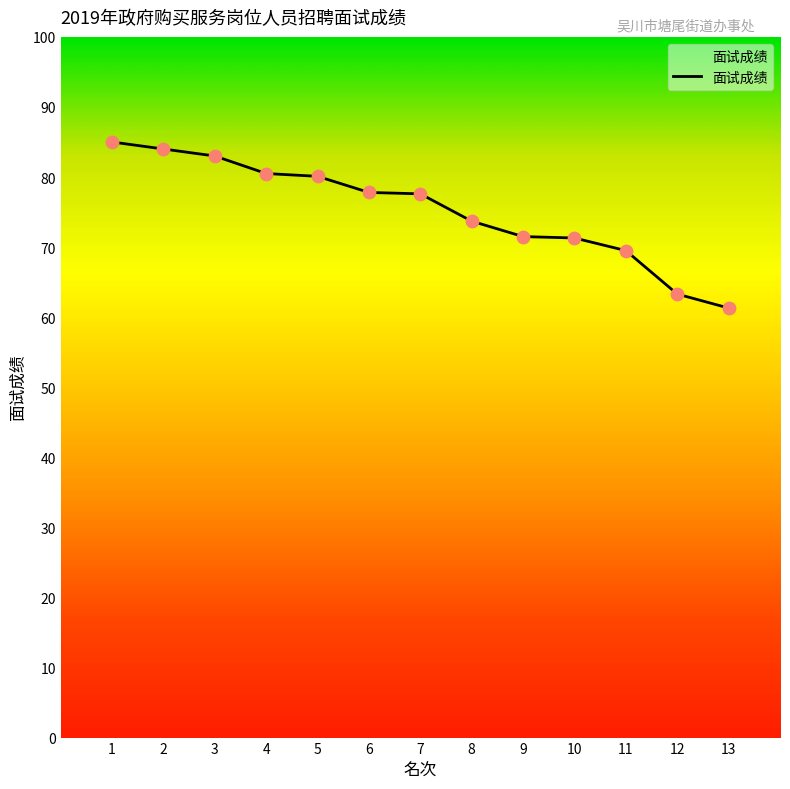

Between 8 and 1, which is larger?

1